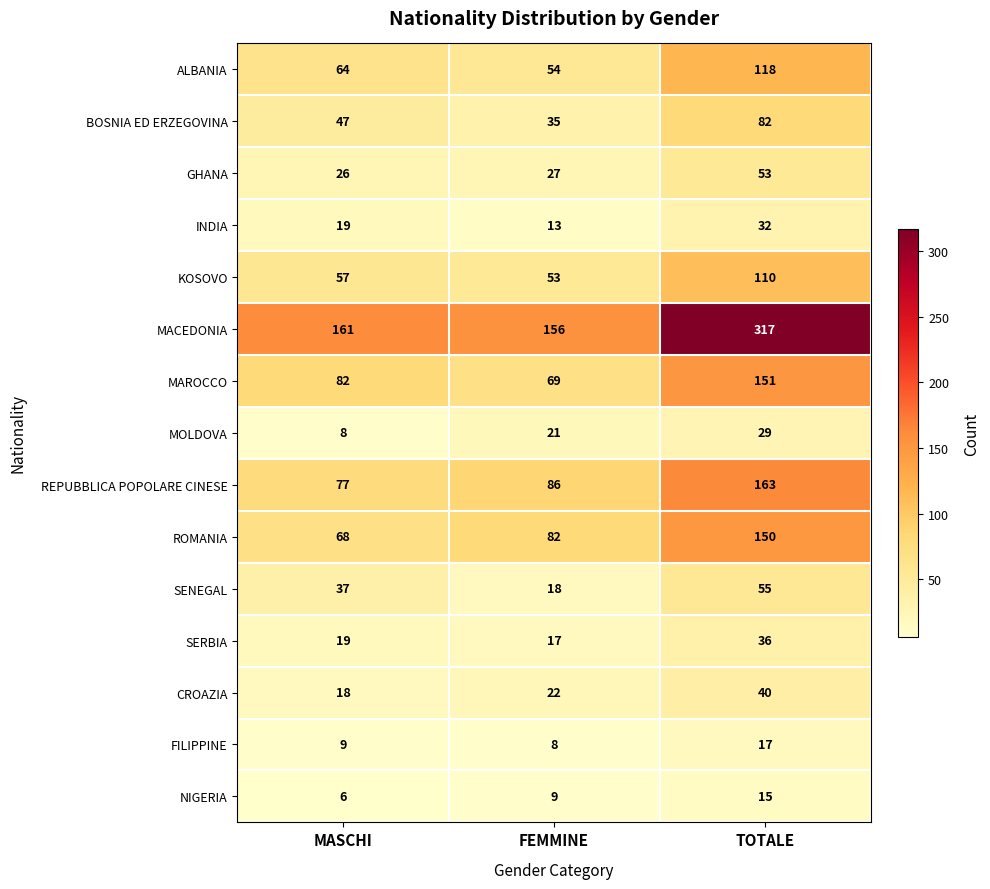

True or false: NIGERIA has a value of 9 at FEMMINE.

True